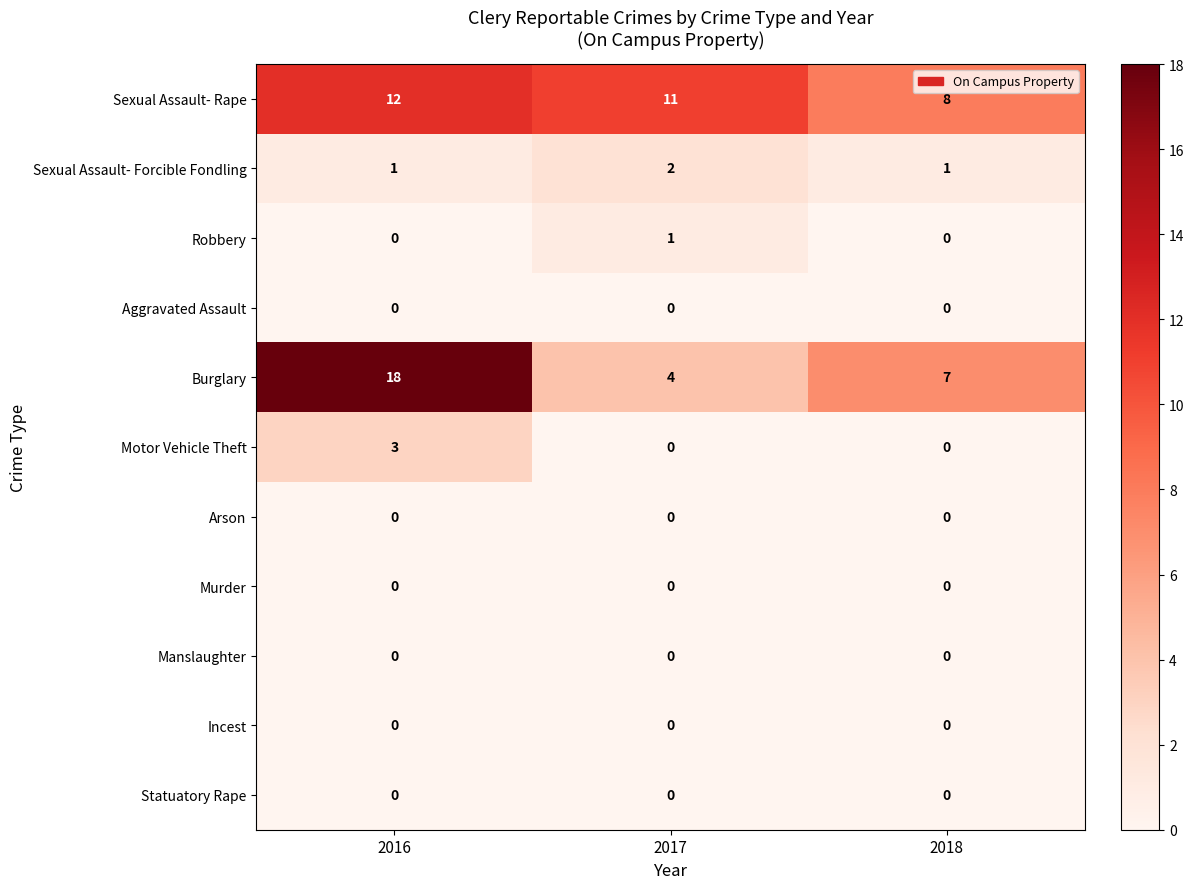

How many categories are shown in the chart?

3